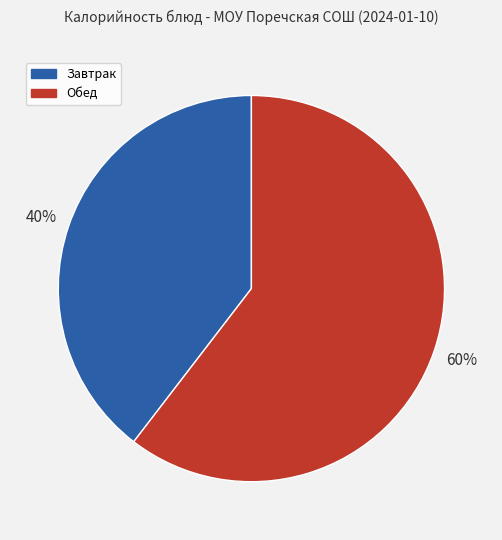

Between Обед and Завтрак, which is larger?

Обед